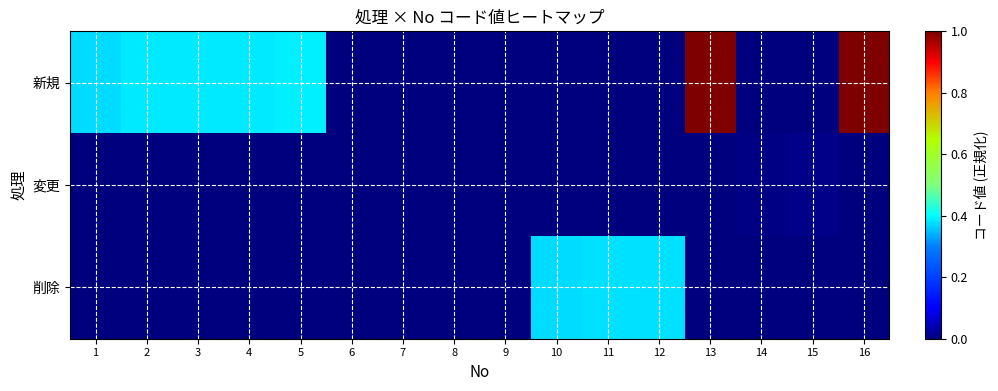

What is the total value across all series at 4?

0.4